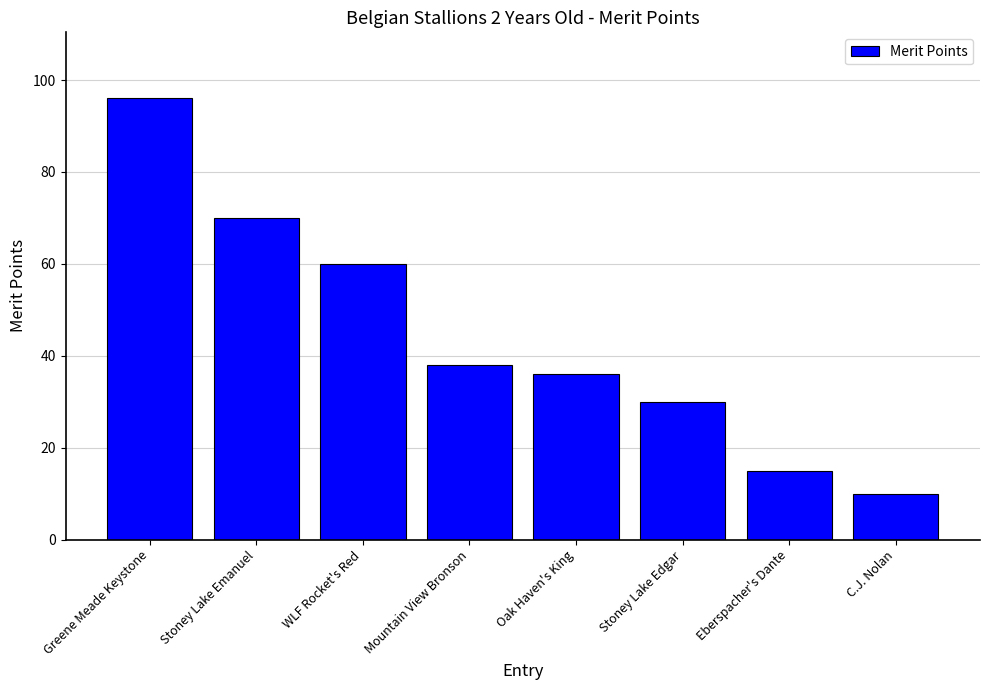

What is the sum of all values?

355